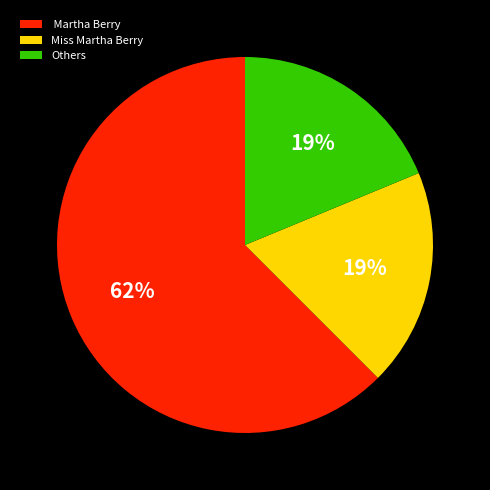

What percentage is the Miss Martha Berry slice, to the nearest percent?

19%